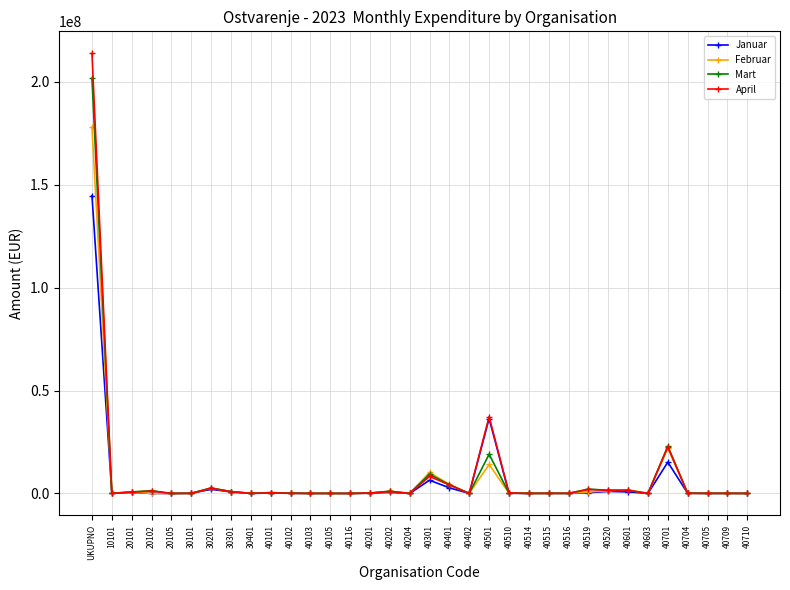

Which series has the widest spread of values?

April